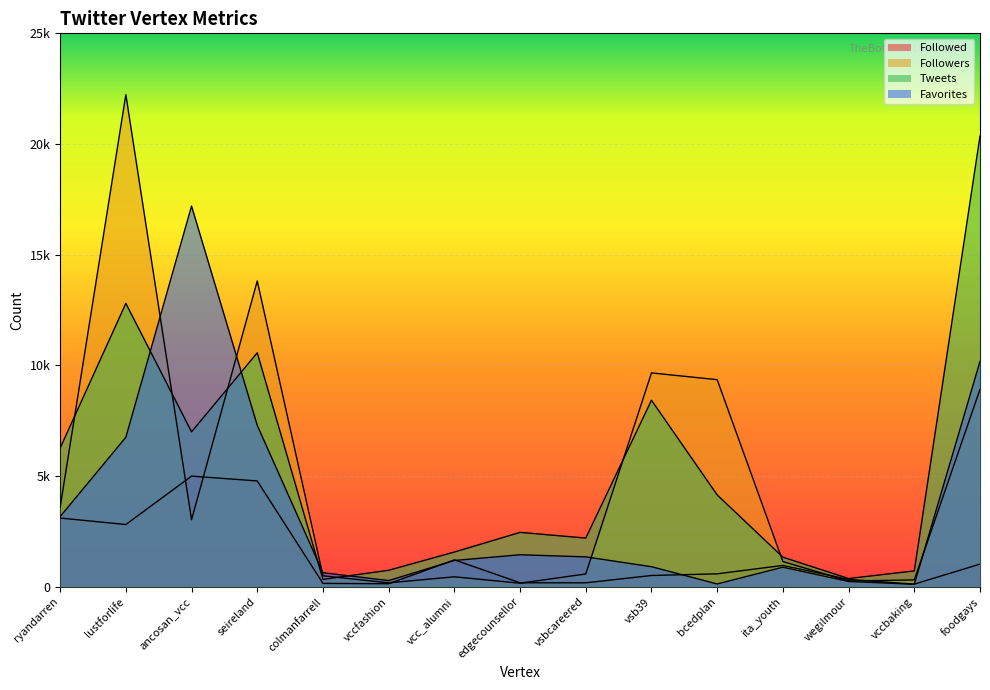

At which category does the chart reach its minimum across all series?

vccbaking